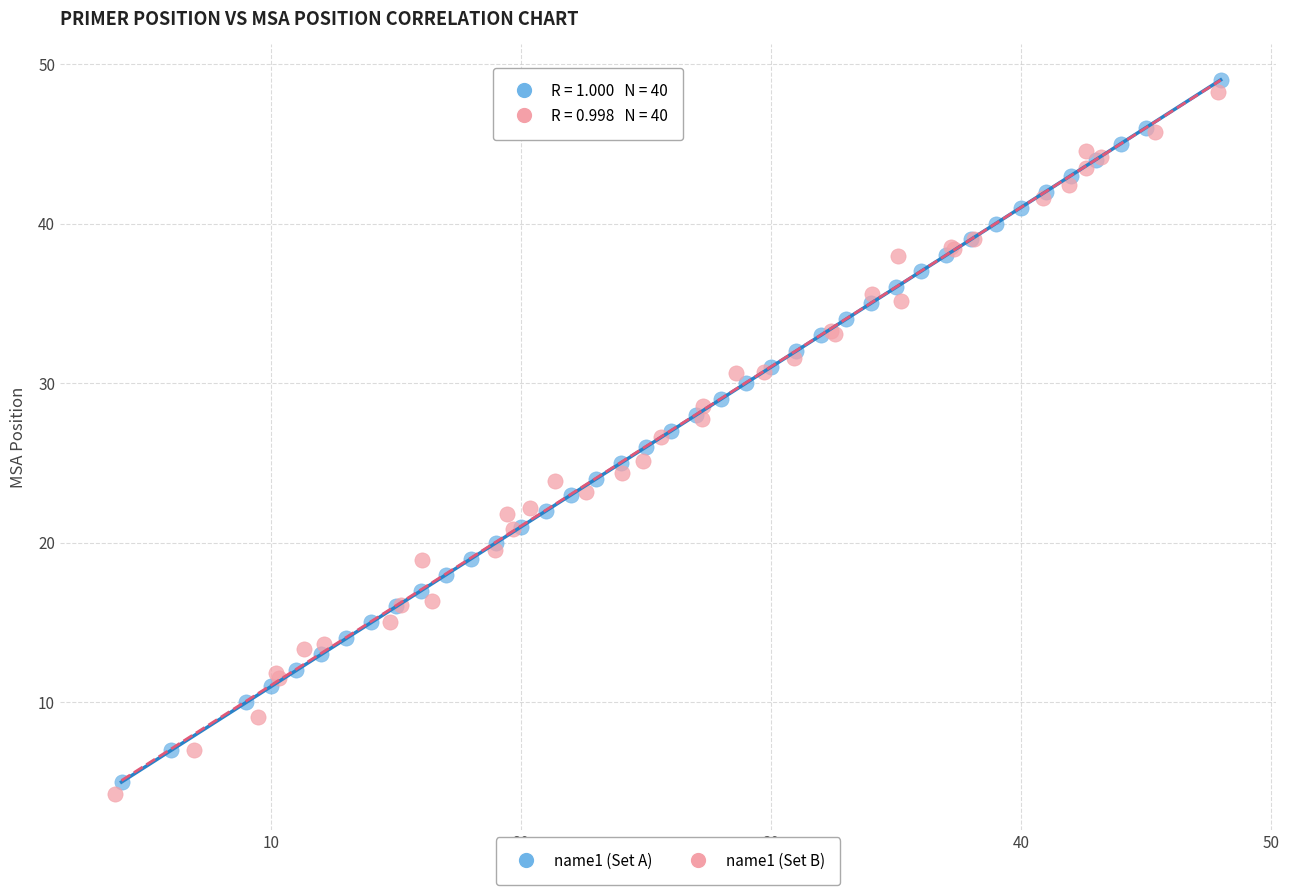

Which series contains the lowest Y value?

name1 (Set B)